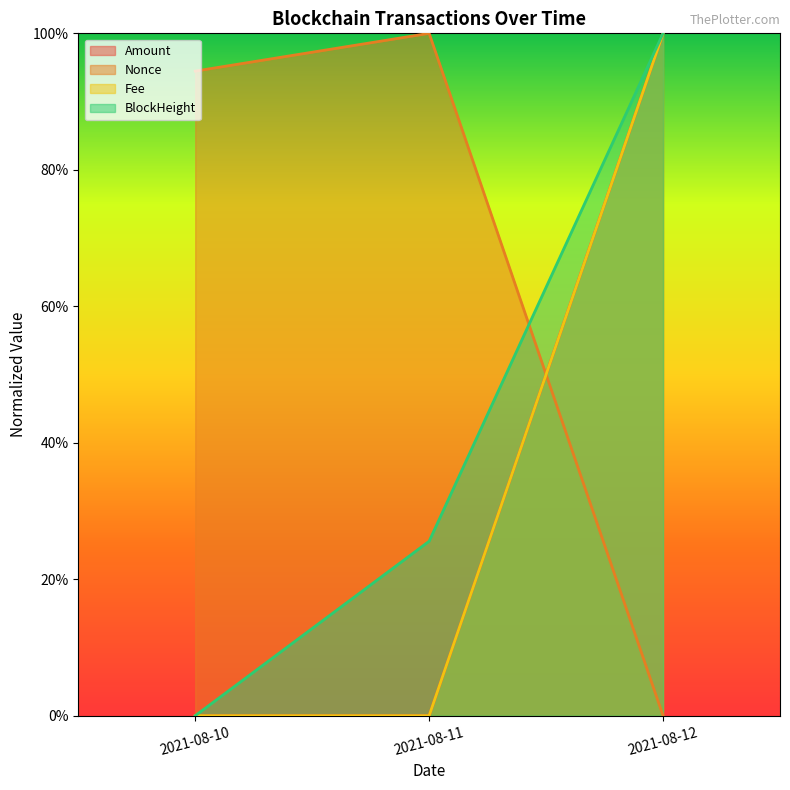

Which series has the largest total across all categories?

Nonce